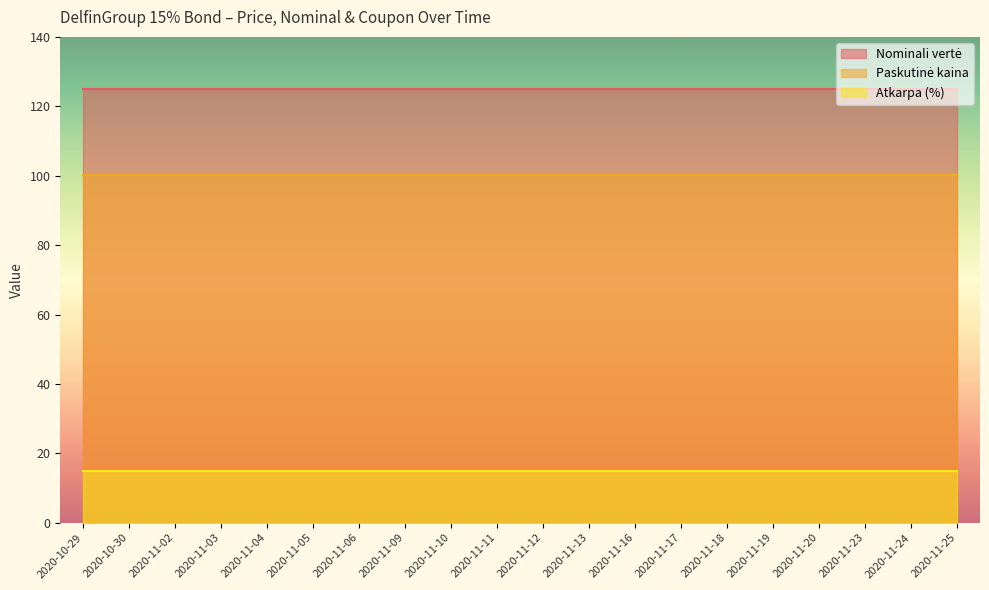

What is the approximate value of Atkarpa (%) at 2020-11-18?

15.0